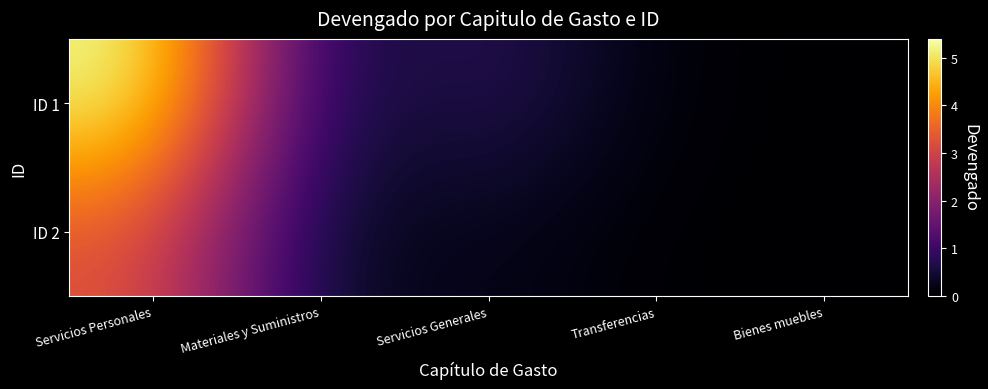

What is the spread (max minus min) of values at Servicios Generales?

6270272.5